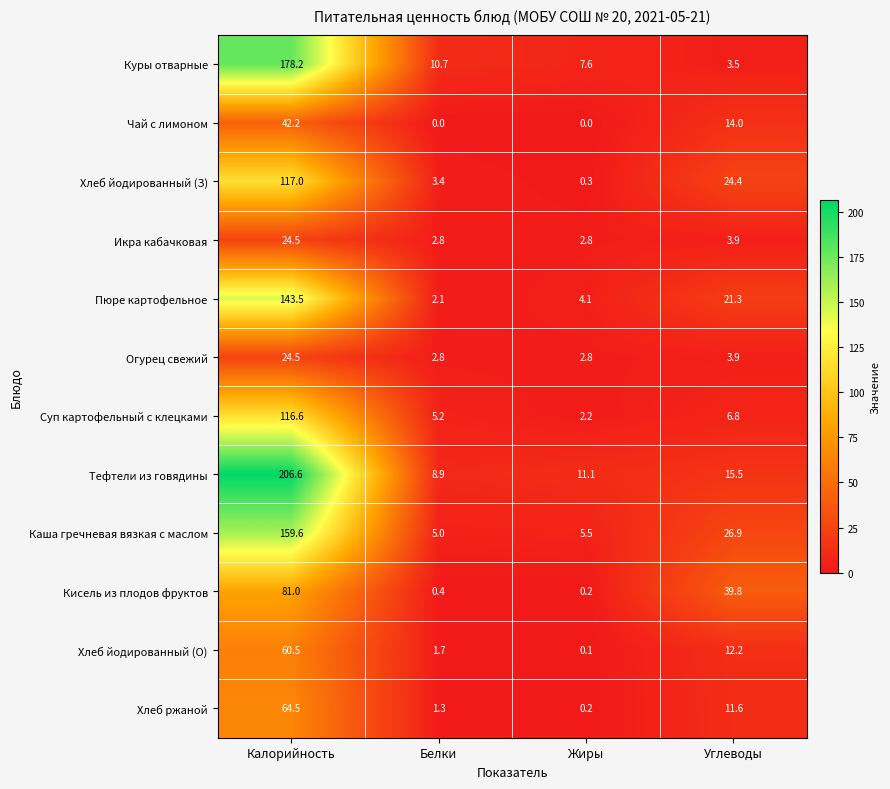

The value of Каша гречневая вязкая с маслом at Калорийность is 104.8. True or false?

False